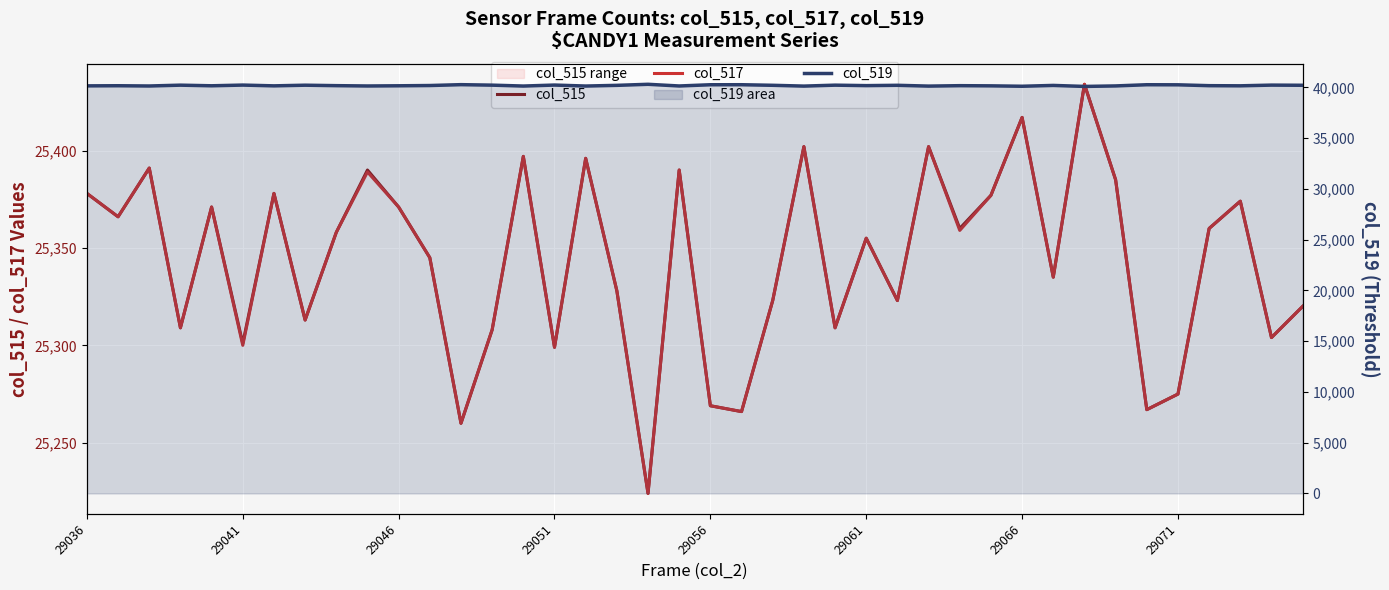

In col_519, how many points are lower than both neighbors (excluding endpoints)?

13